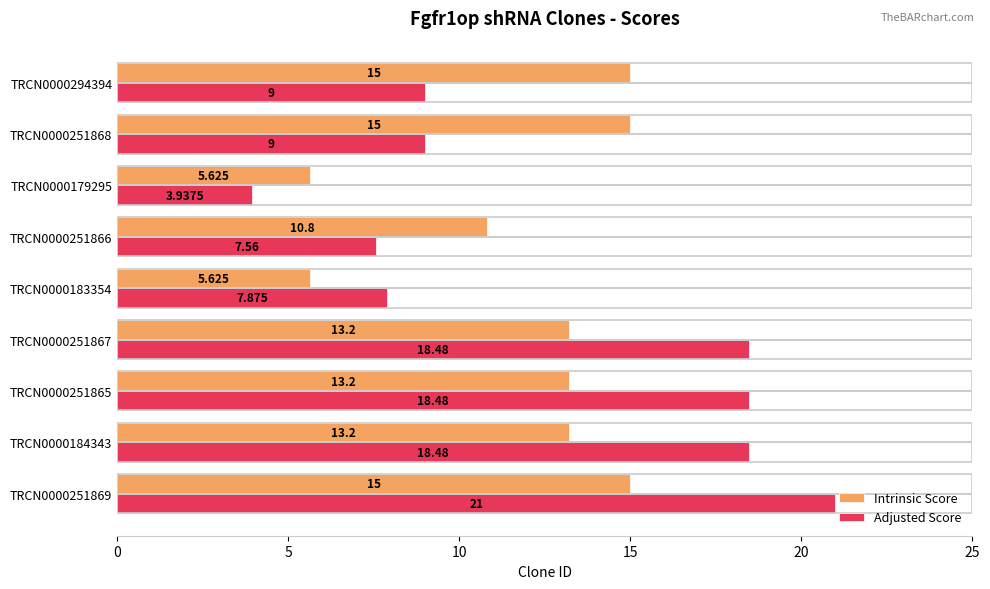

Is the value of Adjusted Score at TRCN0000251868 greater than the value of Intrinsic Score at TRCN0000251869?

No